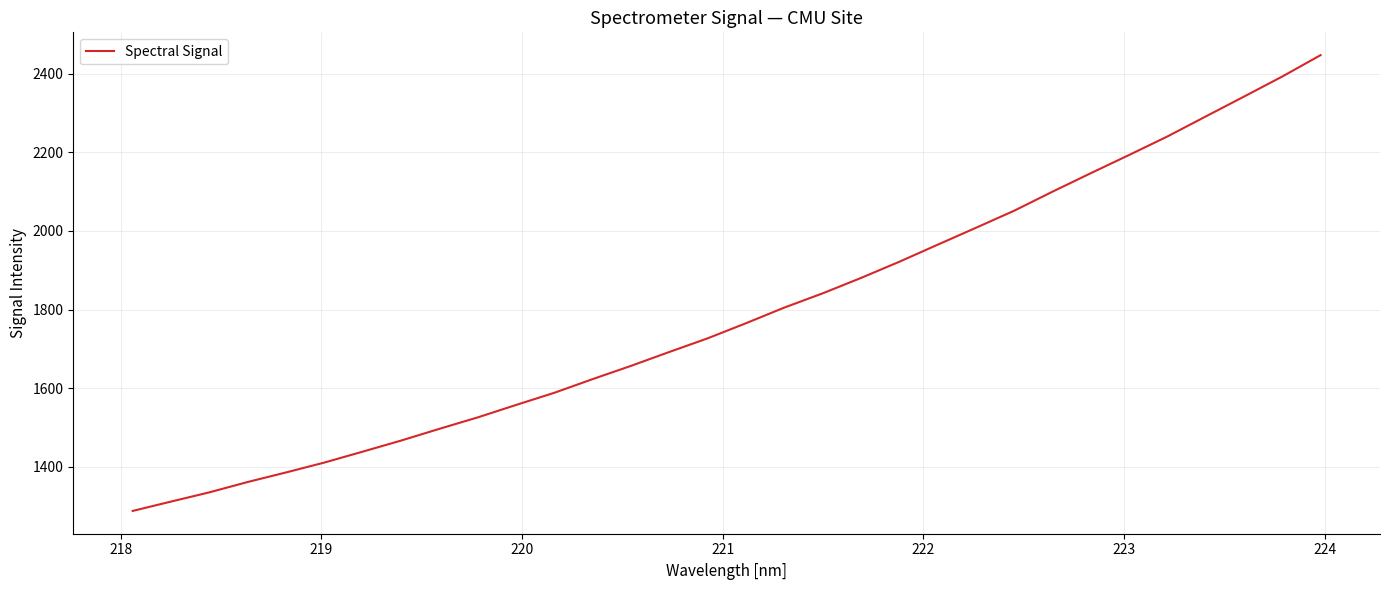

What is the minimum value shown in the chart?

1287.7